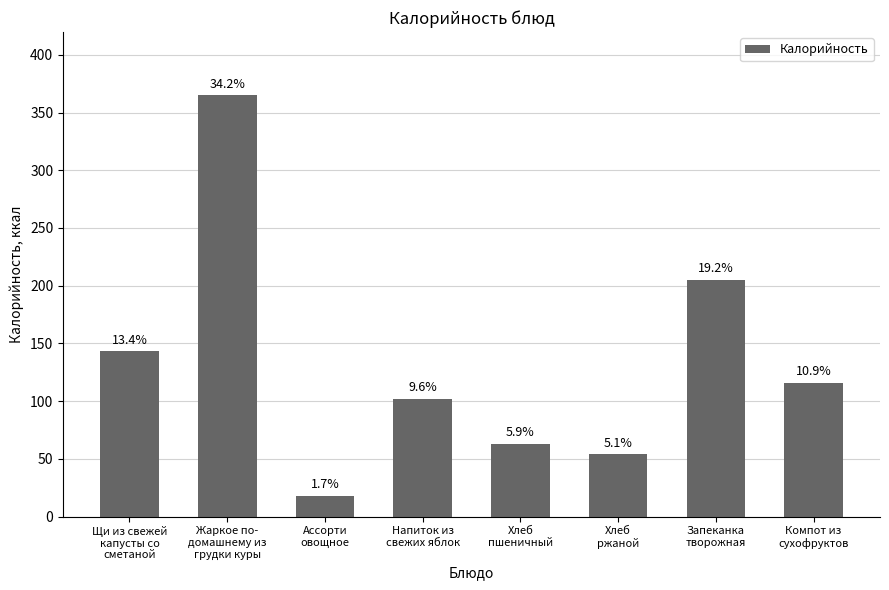

Reading left to right, list all the values displayed in this chart.

Щи из свежей
капусты со
сметаной=143	Жаркое по-
домашнему из
грудки куры=365	Ассорти
овощное=18	Напиток из
свежих яблок=102	Хлеб
пшеничный=63	Хлеб
ржаной=54	Запеканка
творожная=205	Компот из
сухофруктов=116